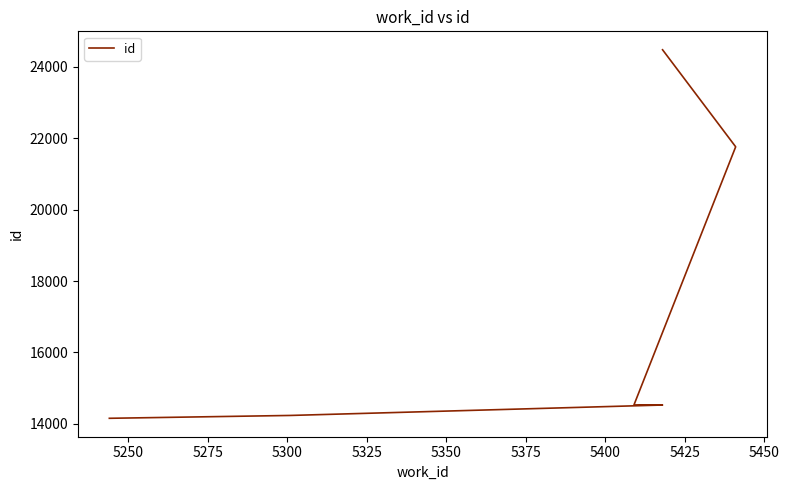

What is the difference between the maximum and minimum values?

10330